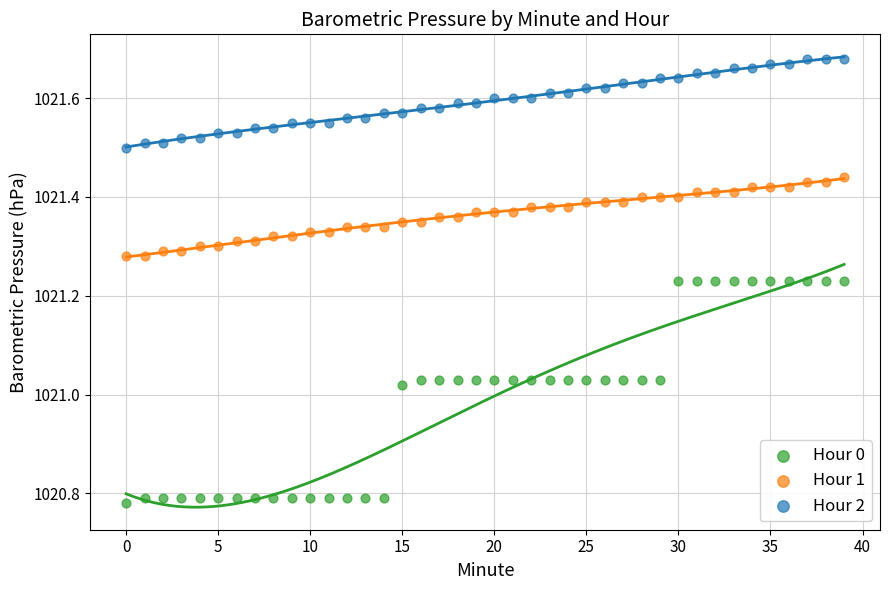

Which series reaches the minimum Y coordinate?

Hour 0